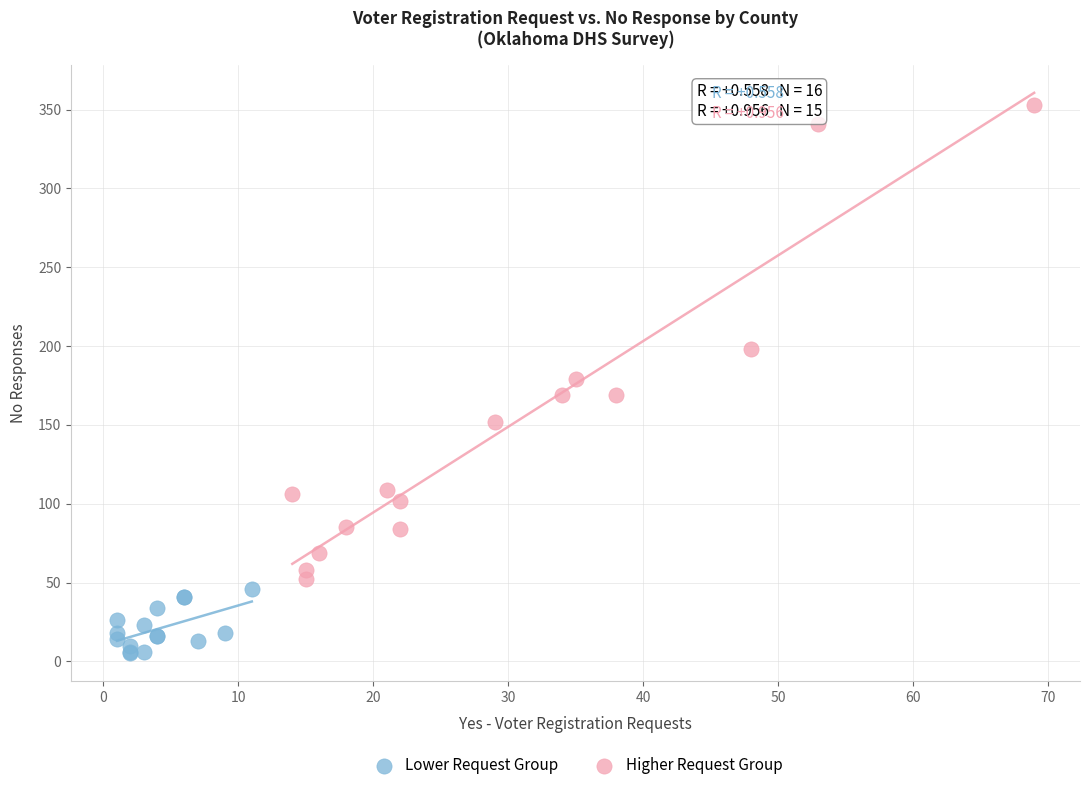

Which series has the widest spread of Y values?

Higher Request Group